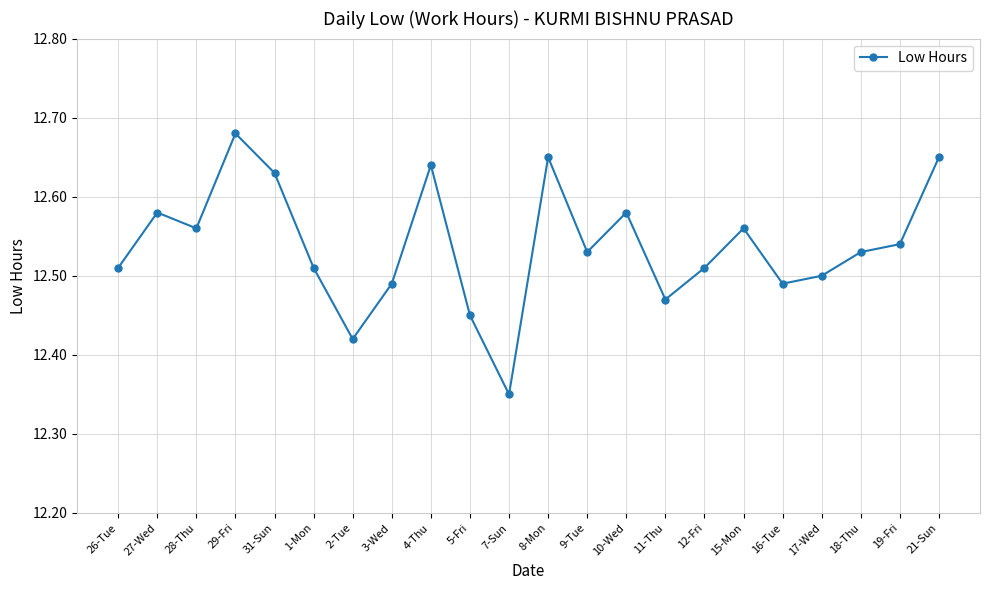

What is the ratio of the value at 2-Tue to the value at 28-Thu?

1.0